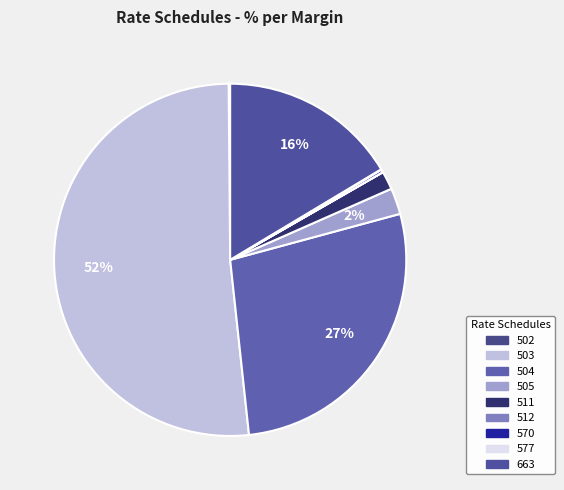

What is the majority slice?

503